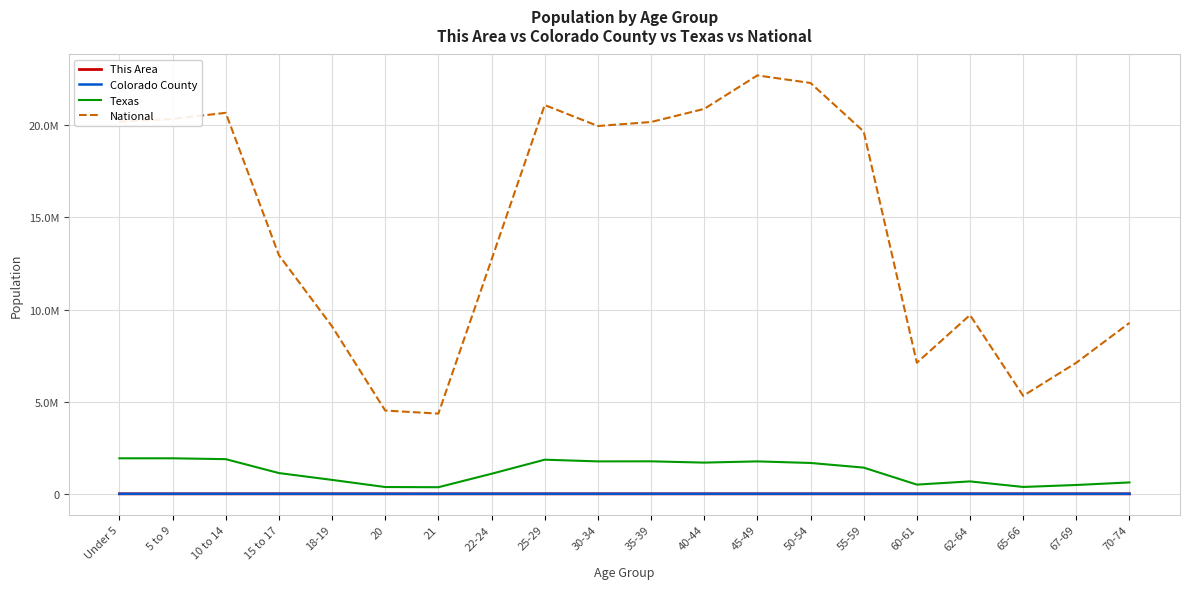

Is this an area chart (filled region under the line)?

No